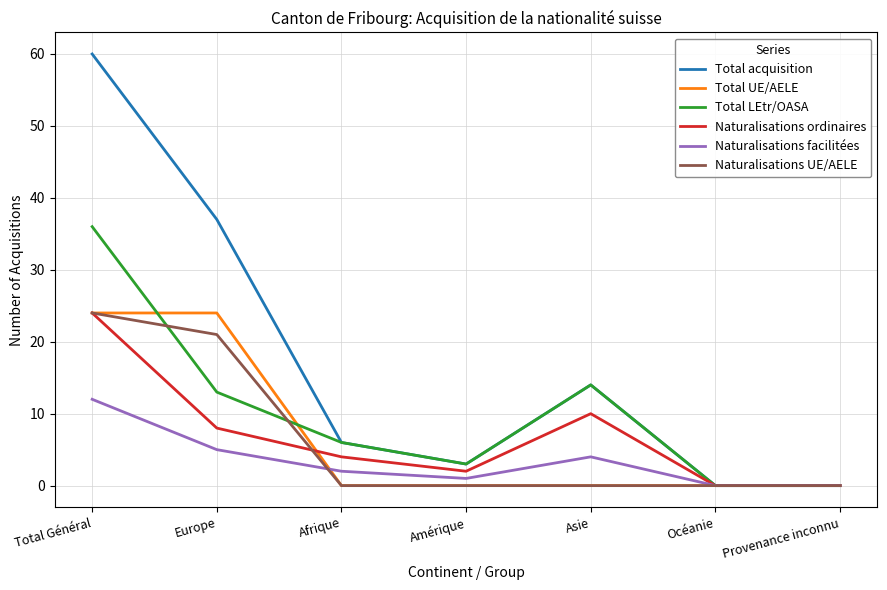

What position from the right is Europe?

6